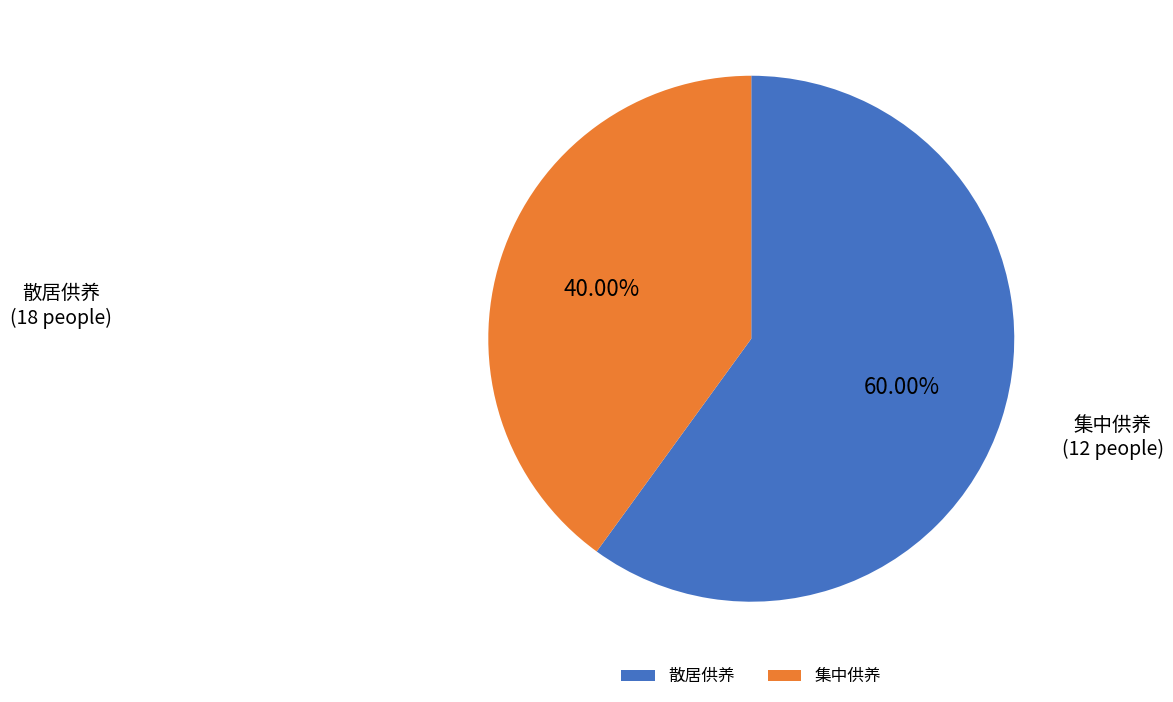

To the nearest percent, what portion does 散居供养 represent?

60%